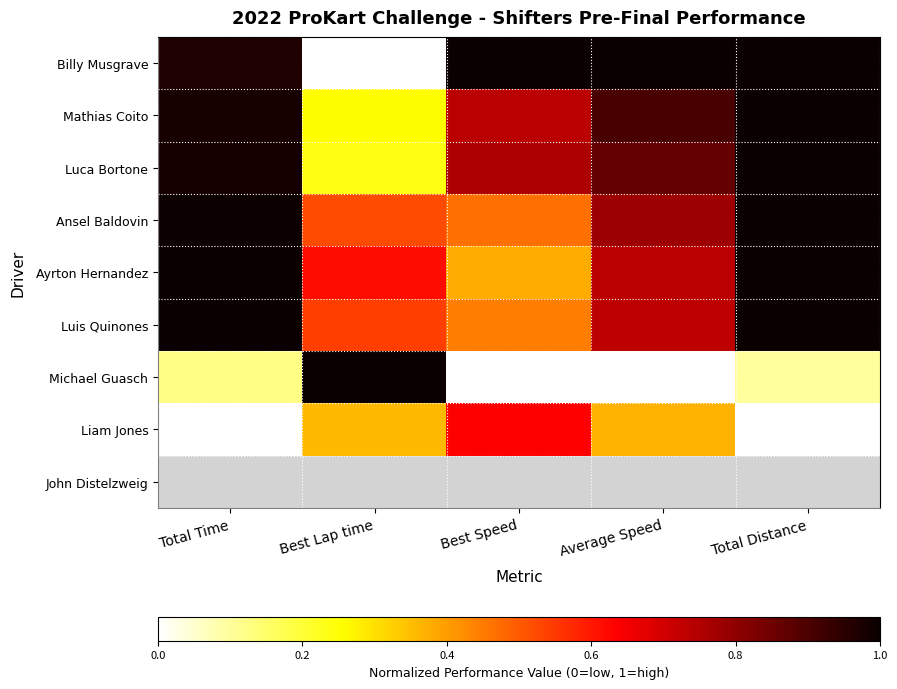

Which category has the lowest value in the Luis Quinones series?

Best Speed